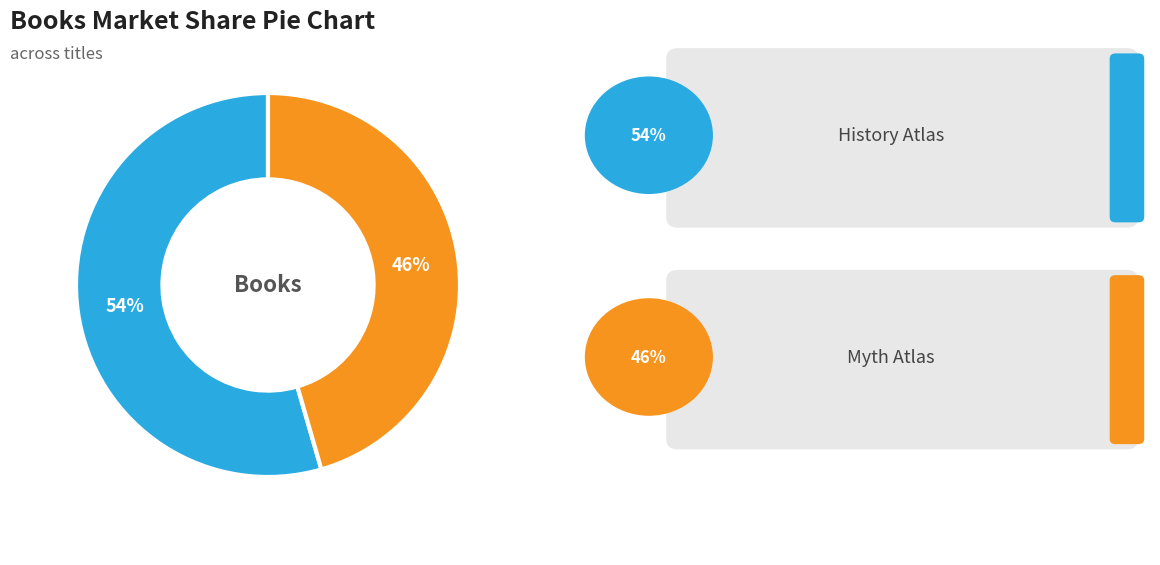

Is there a majority slice in this chart?

Yes